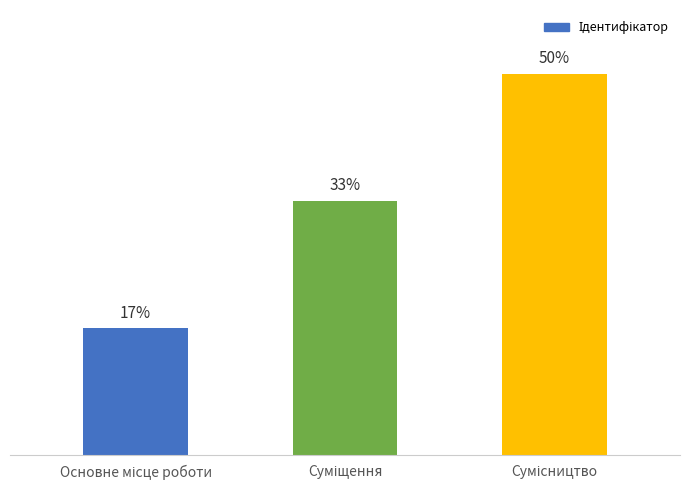

Are the bars horizontal?

No